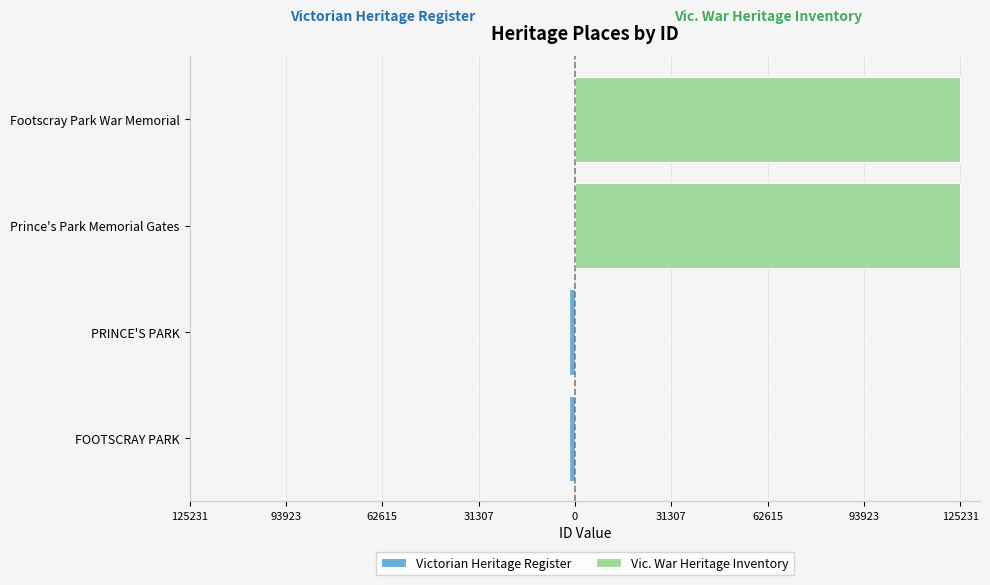

What is the maximum value for Vic. War Heritage Inventory?

125231